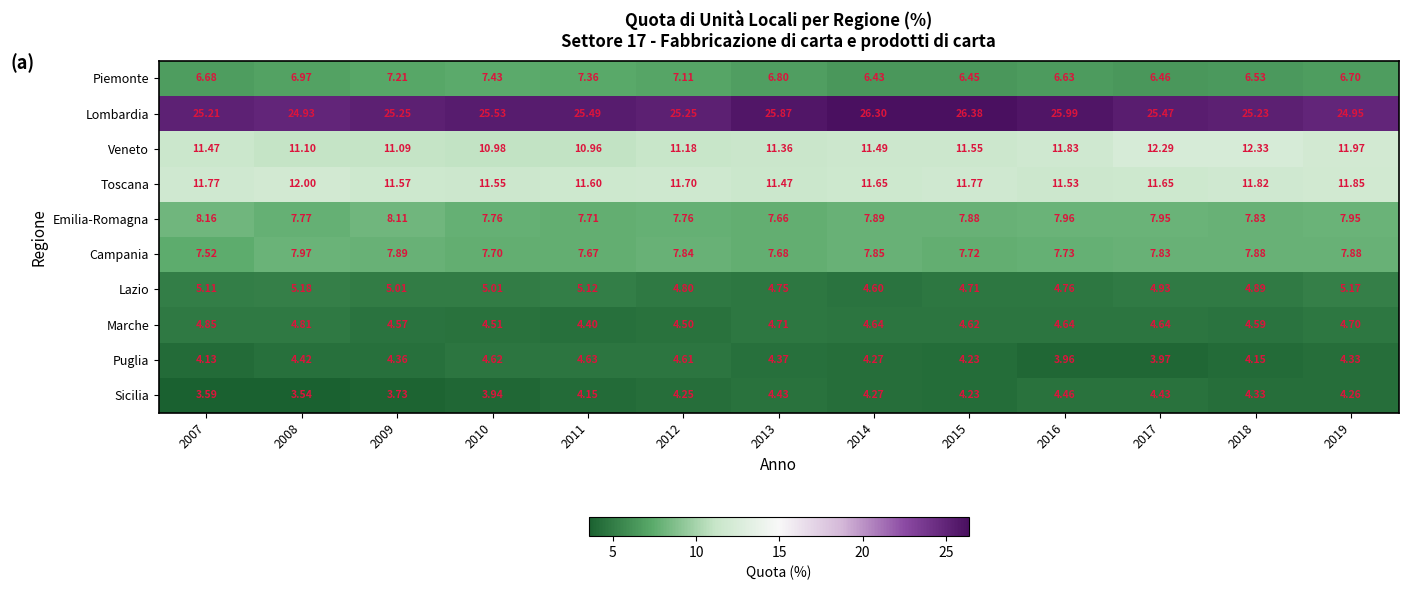

Between 2015 and 2019, which series saw the biggest shift?

Lombardia